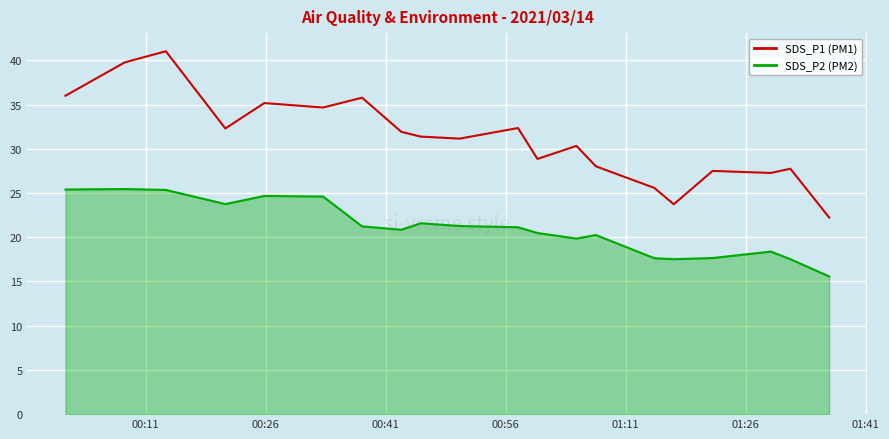

What is the minimum value shown in the chart?

15.6